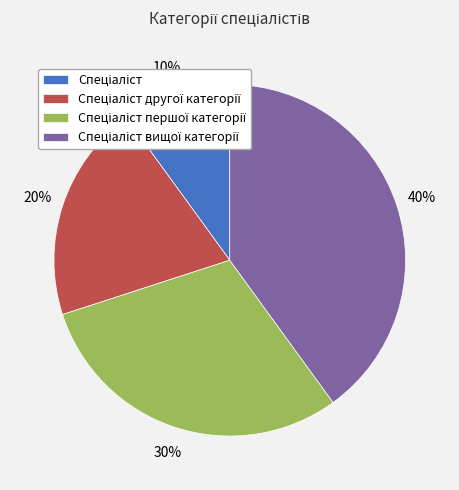

To the nearest percent, what is the difference between the largest and smallest slice percentages?

30%